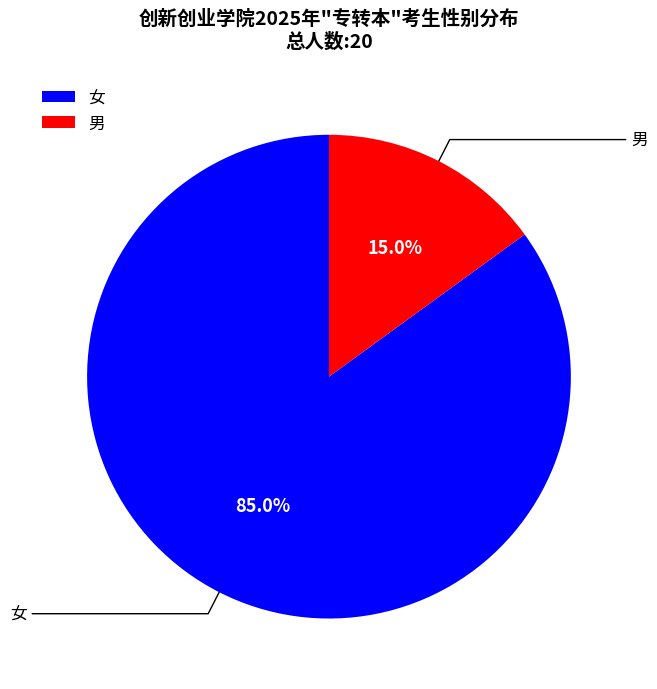

Which slice is the largest?

女